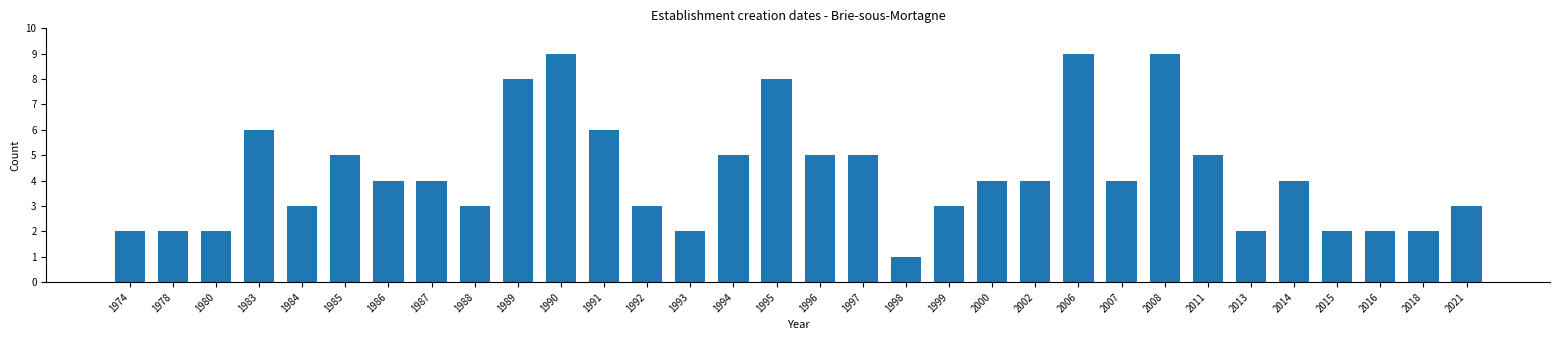

What is the value of the 14th bar from the left?

2